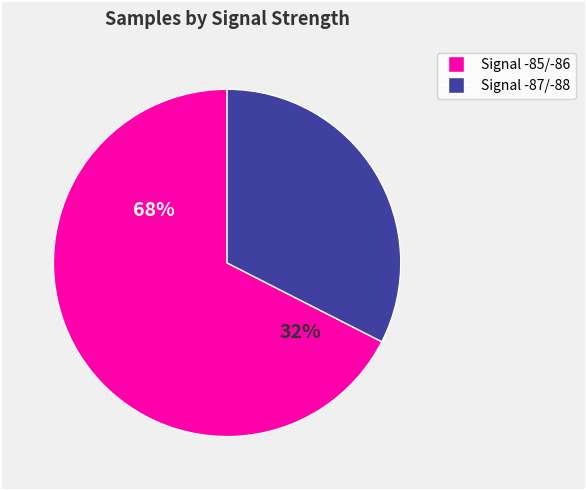

True or false: 15 accounts for 8% of the total.

False